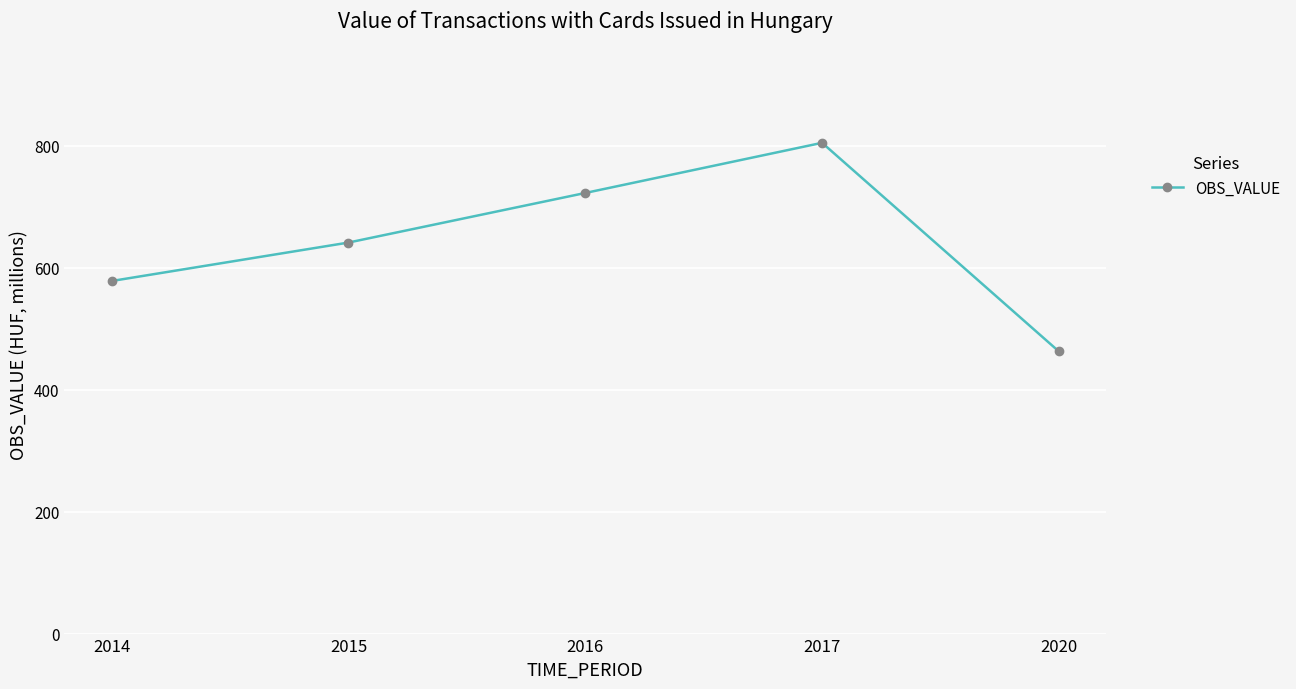

List the labels in order of value, largest first.

2017, 2016, 2015, 2014, 2020